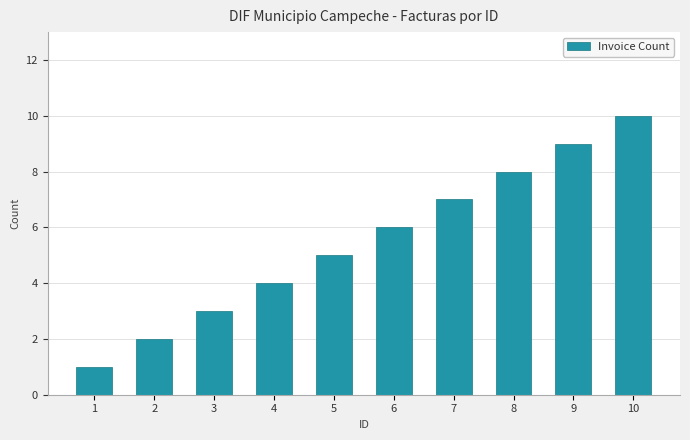

Reading left to right, list all the values displayed in this chart.

1	2	3	4	5	6	7	8	9	10